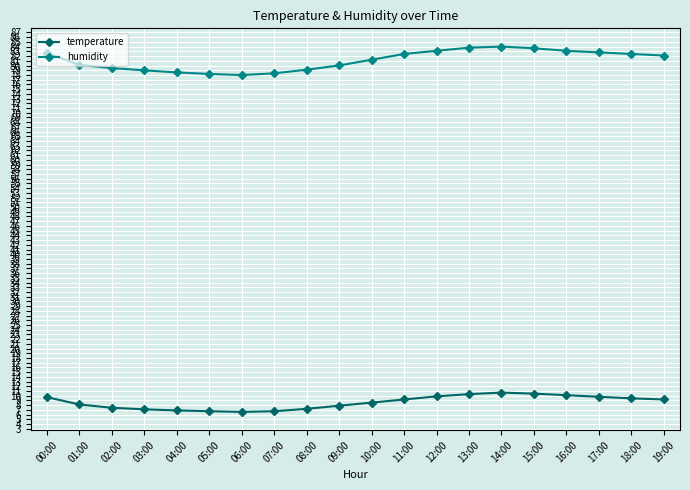

What is the difference between the highest and lowest values at 08:00?

71.9